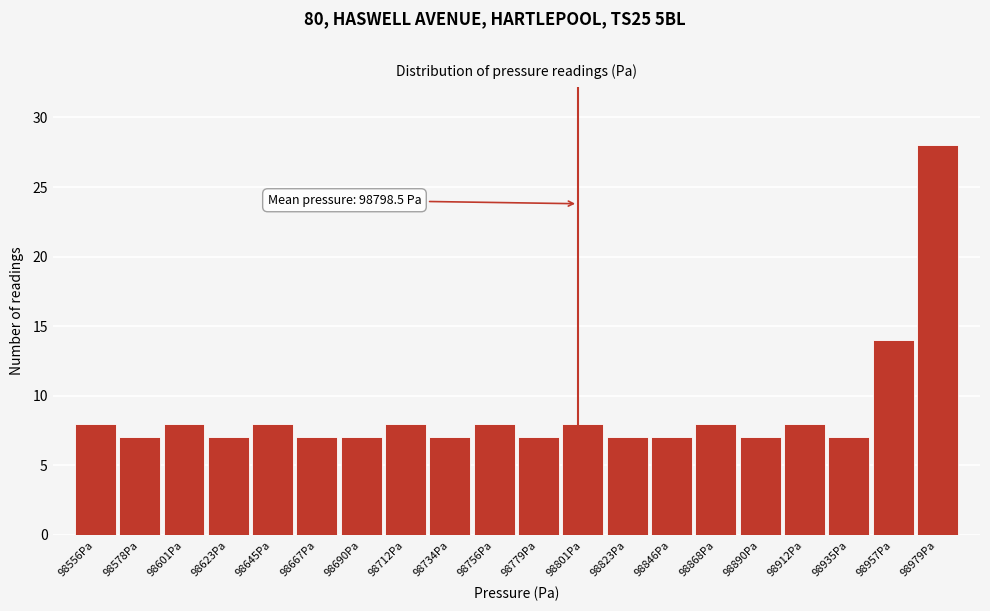

Over which range of the x-axis is the bar tallest?

98970 to 98990